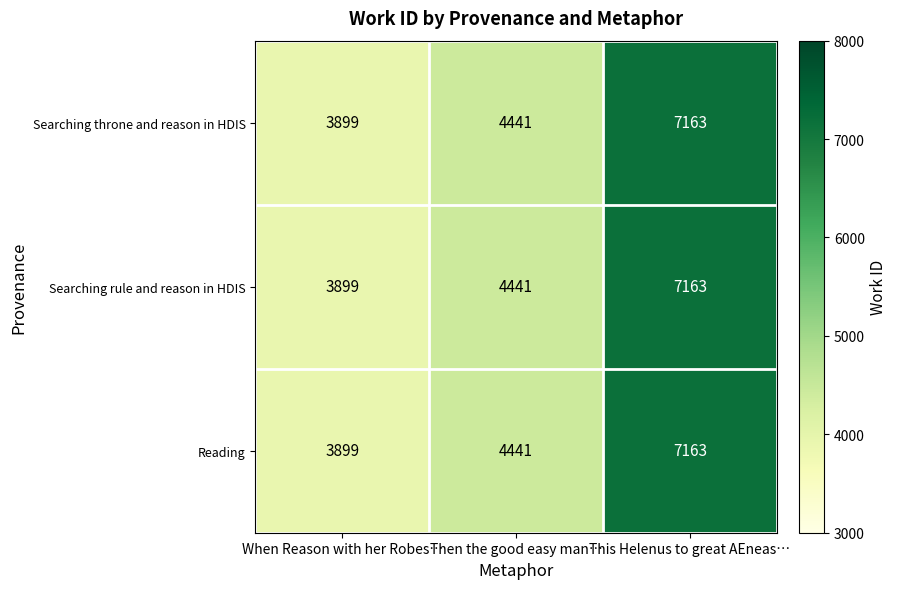

What value does the Searching throne and reason in HDIS series have at This Helenus to great AEneas…, to the nearest 50?

7150